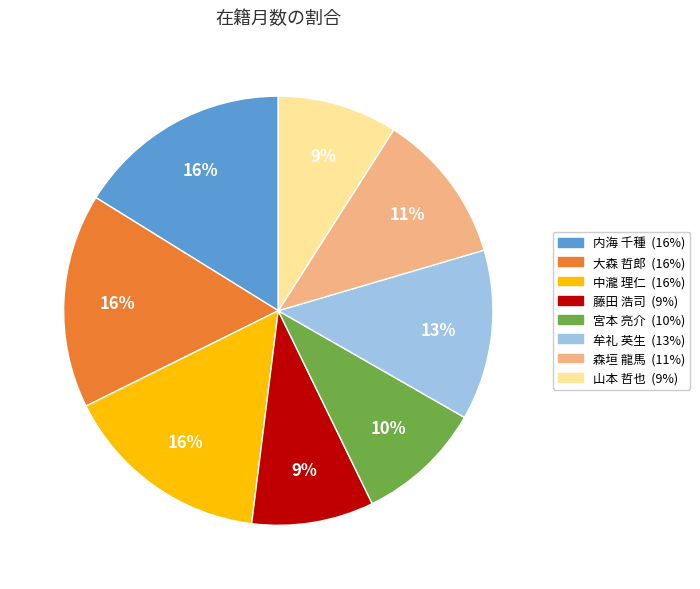

To the nearest percent, what is the combined percentage of 大森 哲郎 and 山本 哲也?

25%